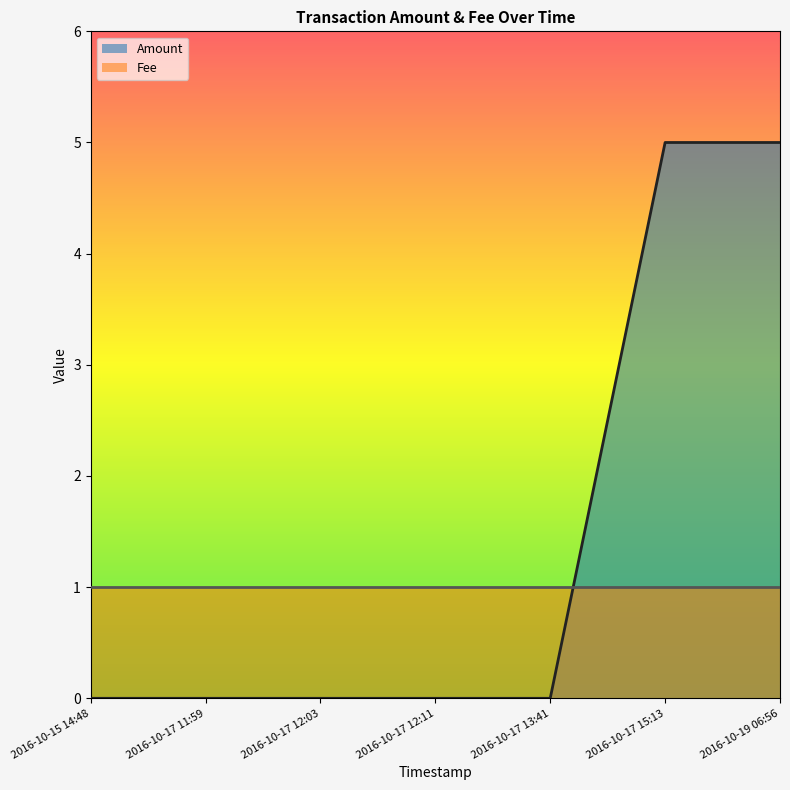

What is the sum of all values?

10